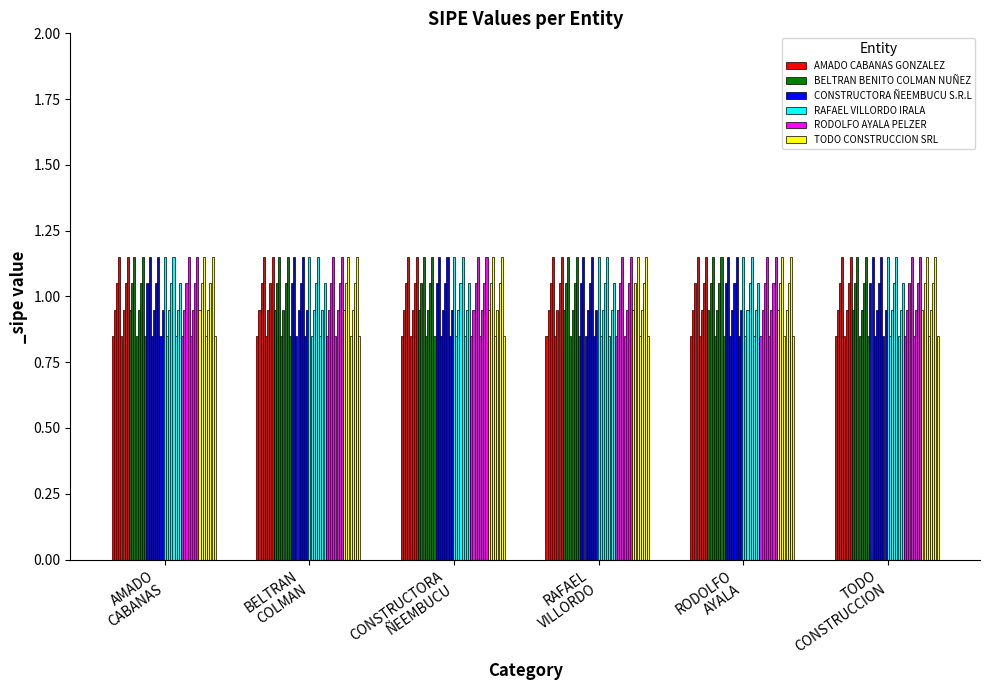

How many categories are shown in the chart?

6